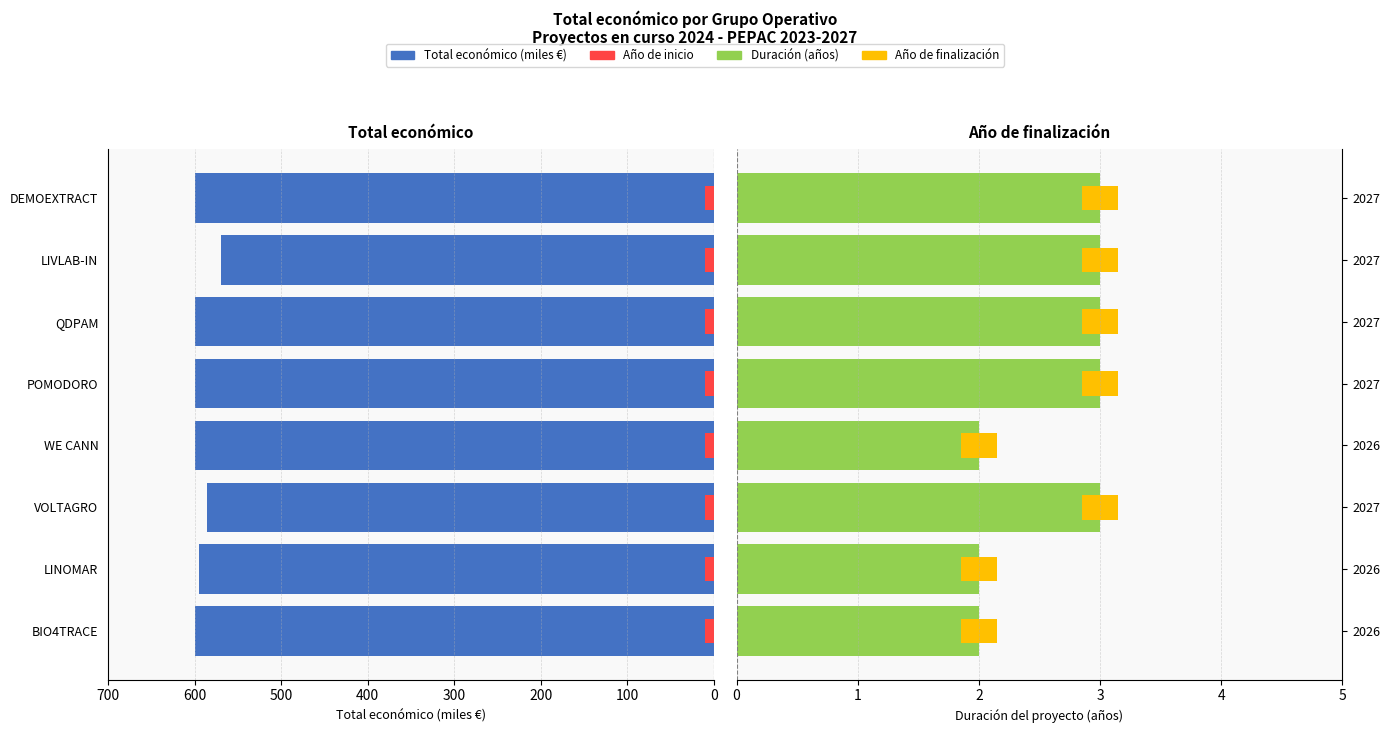

How many data points does each series have?

8